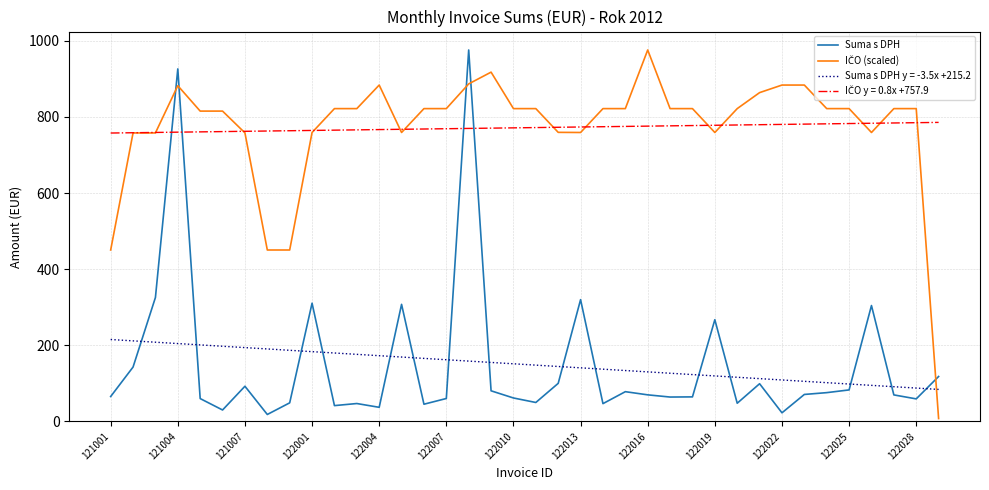

What is the highest value of the Suma s DPH series?

976.1